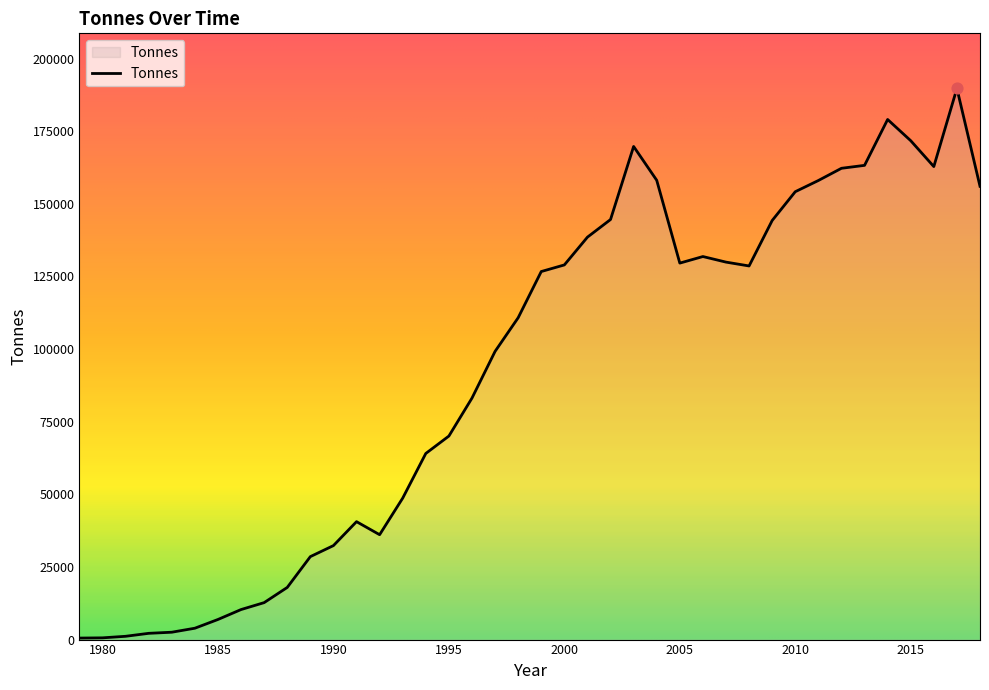

What is the difference between the maximum and minimum values?

189187